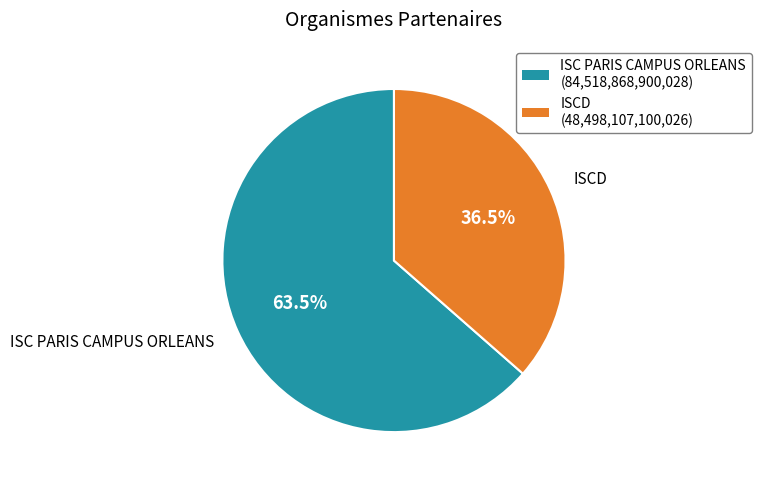

Count the number of slices in the pie.

2